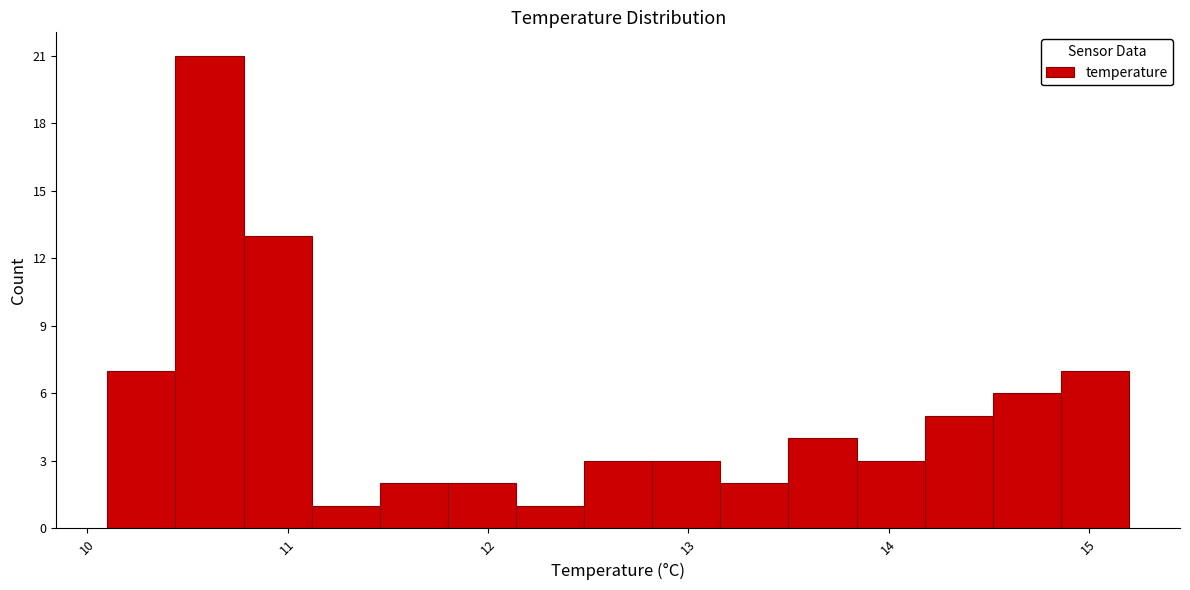

Around what value on the x-axis is the tallest bar? Give the approximate position of its centre, as read against the axis.

10.6